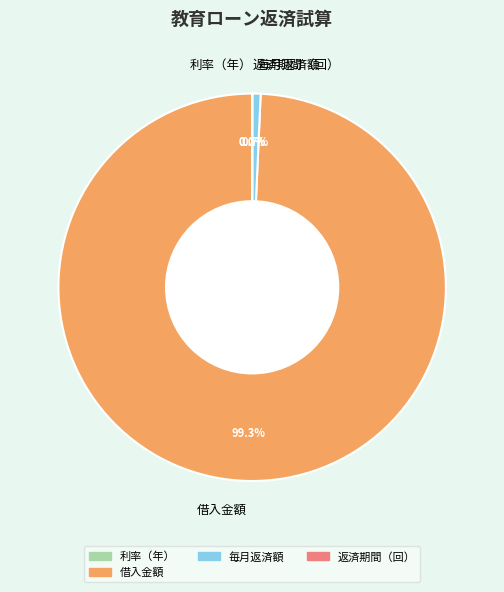

To the nearest percent, what percentage of the pie is 借入金額?

99%